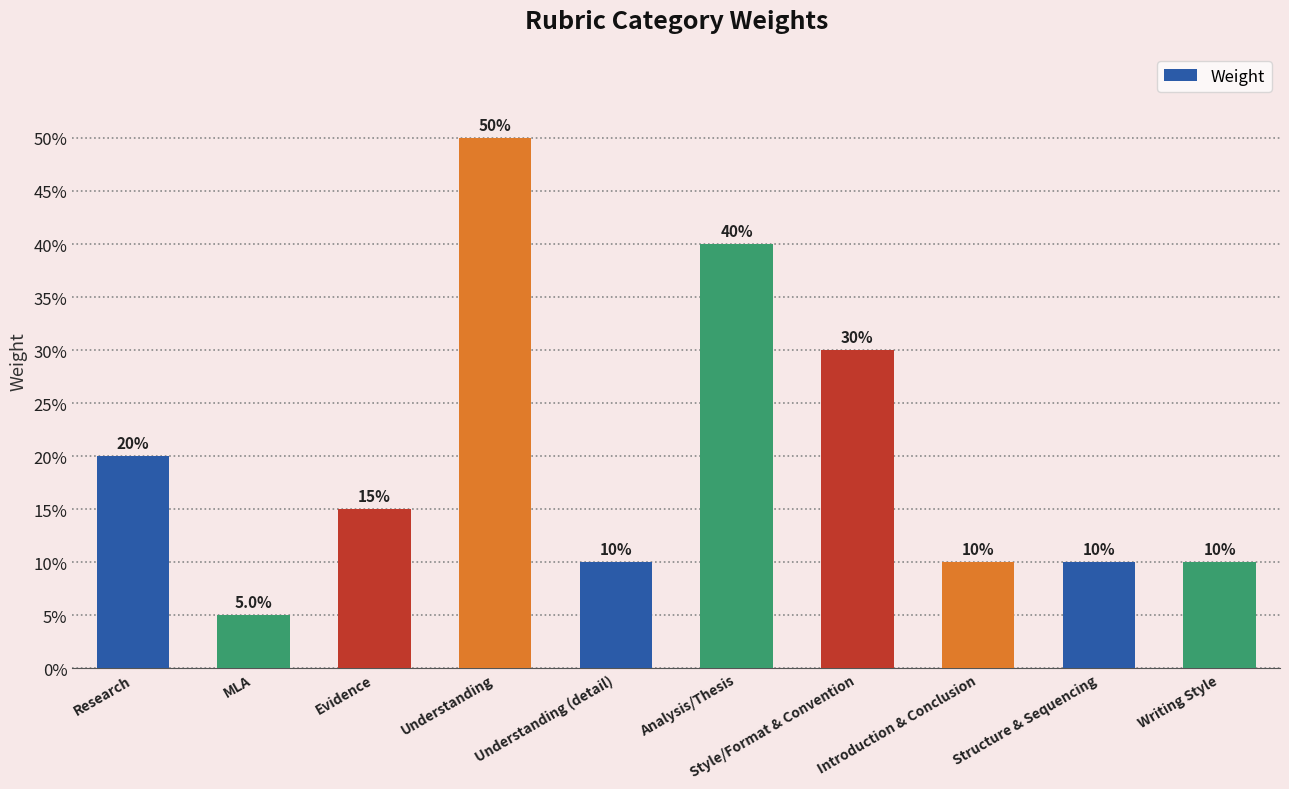

At which label is the value closest to 0?

MLA